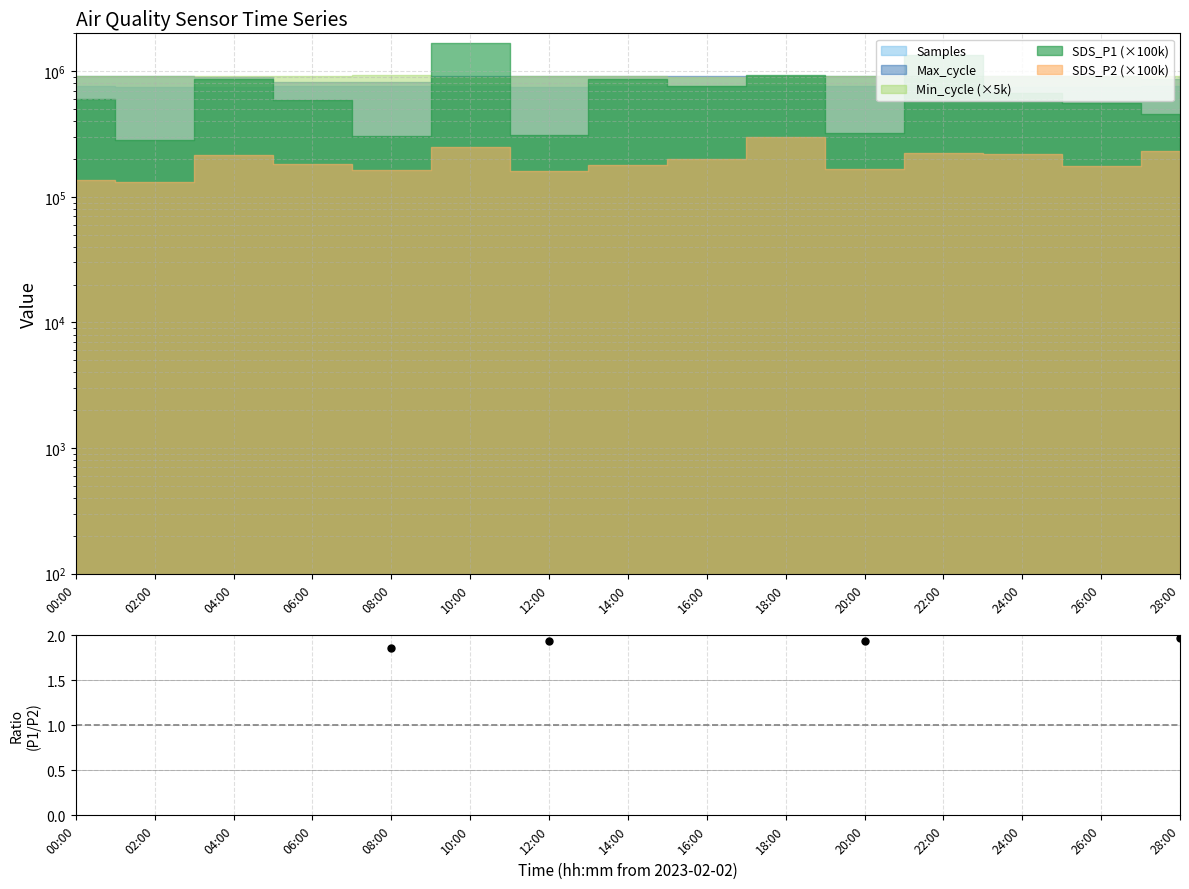

Rank the categories by value from lowest to highest.

08:00, 20:00, 12:00, 28:00, 02:00, 24:00, 18:00, 26:00, 06:00, 16:00, 04:00, 00:00, 14:00, 22:00, 10:00